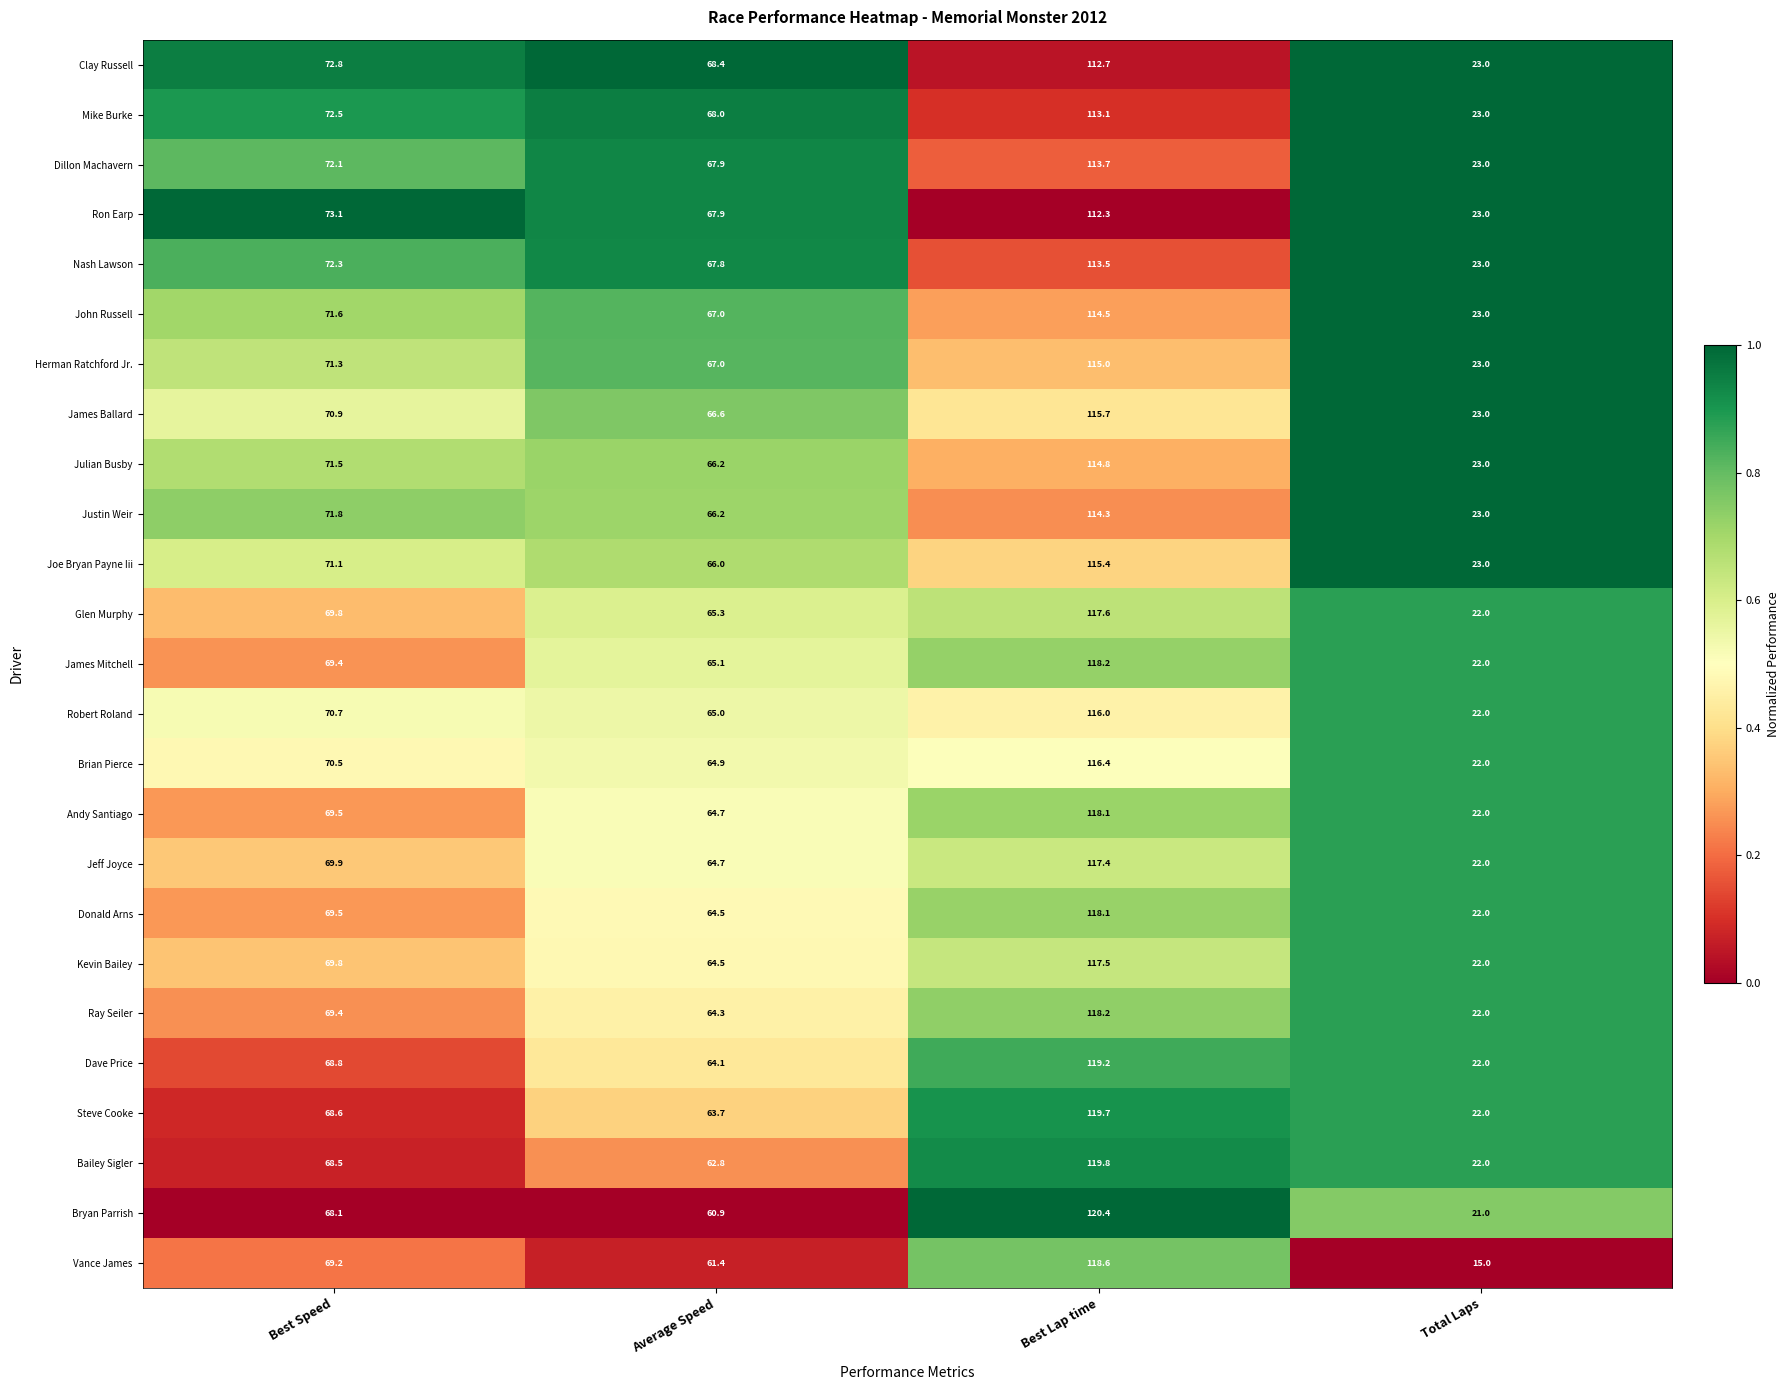

What is the difference between the maximum and second lowest values in the Bailey Sigler series?

57.0